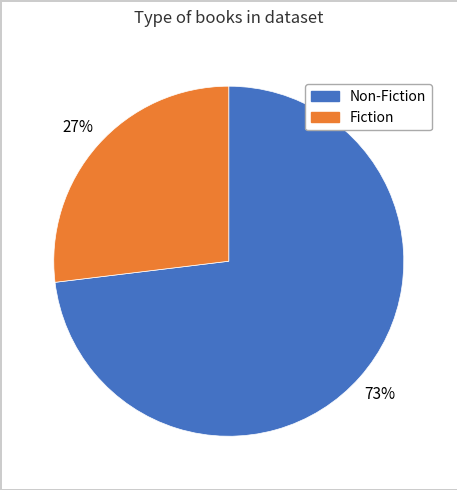

Is there any slice that represents more than half of the pie?

Yes